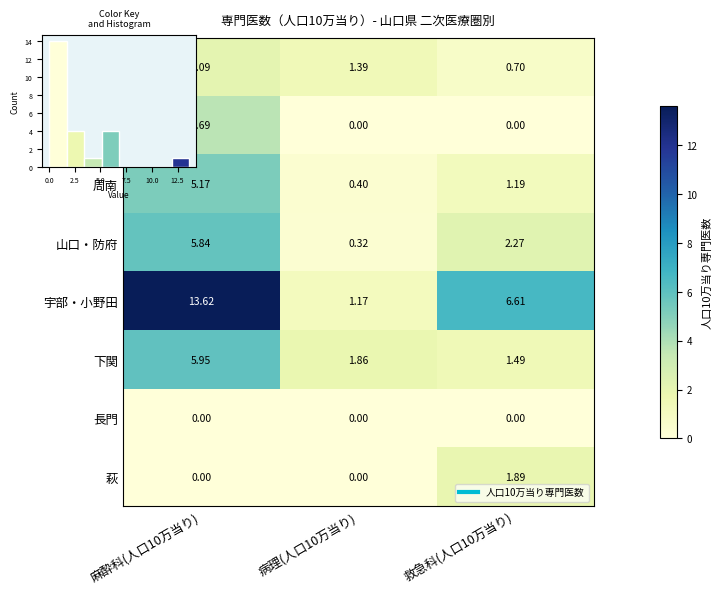

True or false: 山口・防府 has a value of 5.8 at 麻酔科(人口10万当り).

True